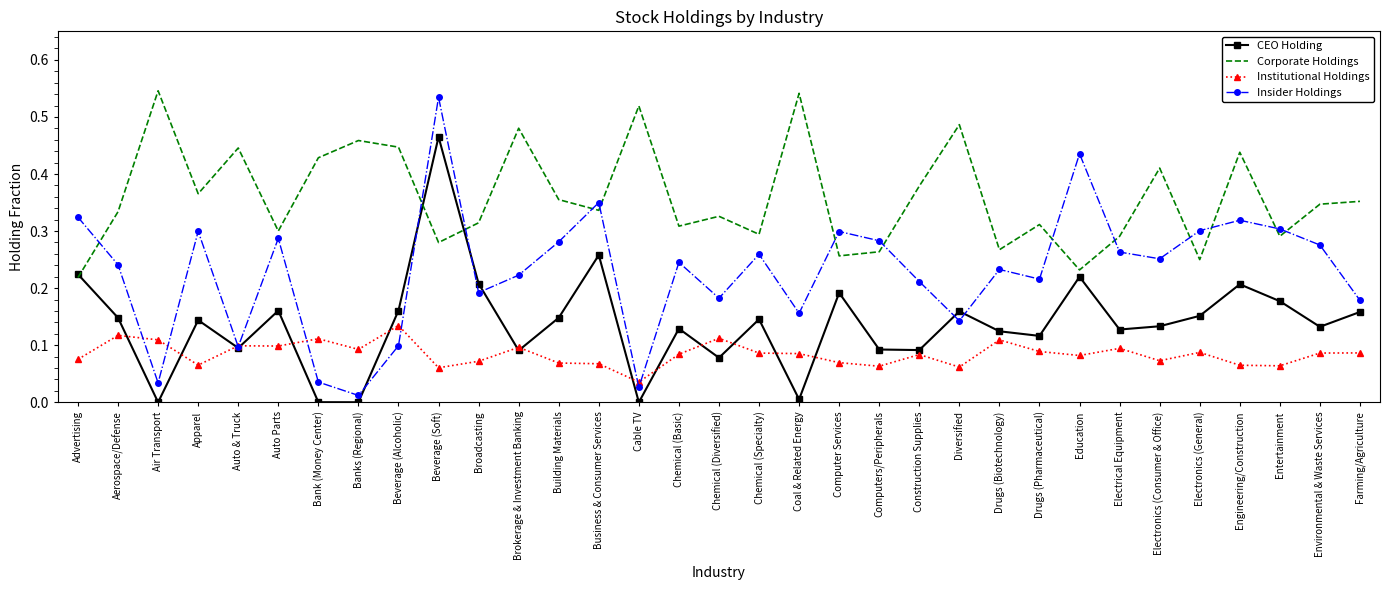

Count the number of data series in this chart.

4